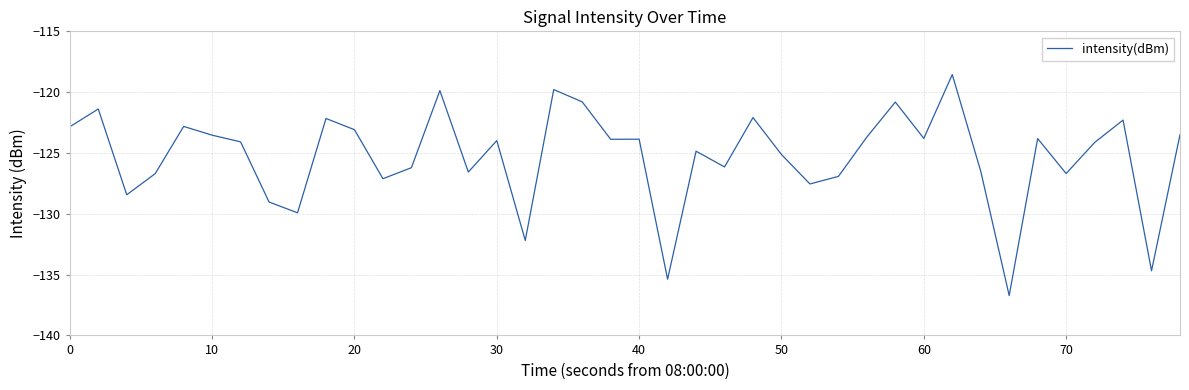

What is the difference between the maximum and minimum values?

18.2